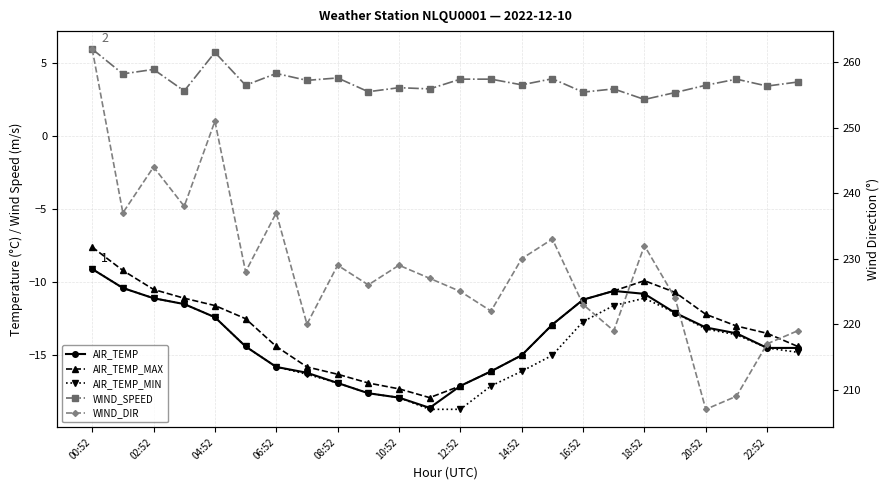

True or false: AIR_TEMP and WIND_DIR cross at least once.

False